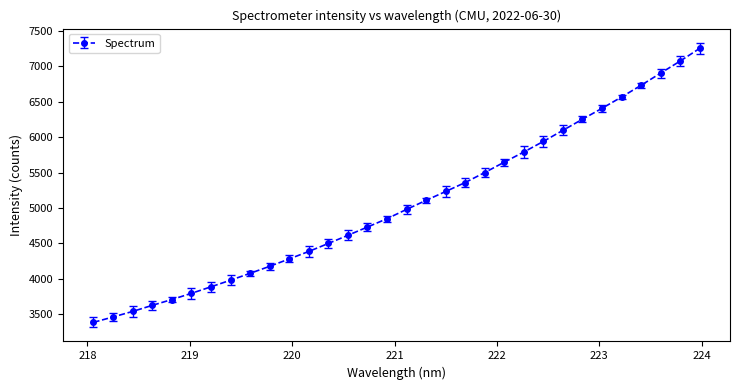

What is the difference between the second highest and second lowest values?

3606.6